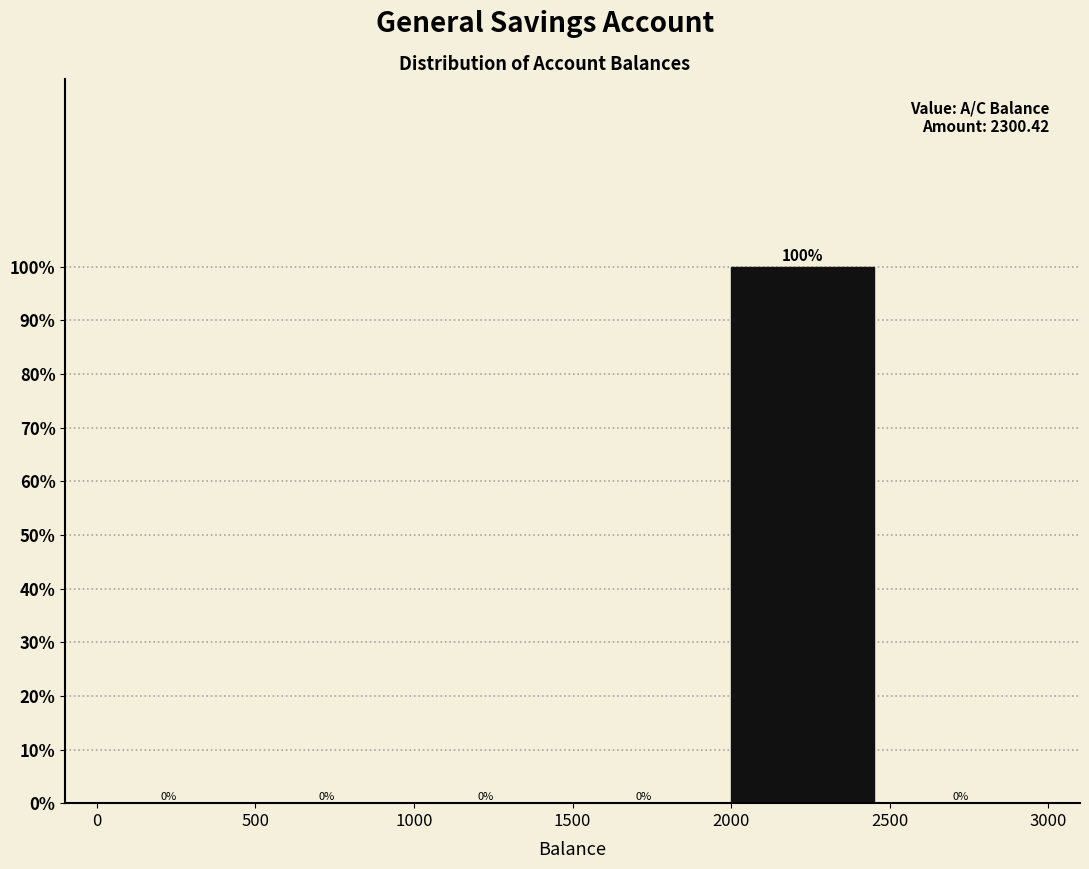

Reading left to right, list every bar in this chart as the range it spans on the x-axis followed by its height.

0 to 500: 0
500 to 1000: 0
1000 to 1500: 0
1500 to 2000: 0
2000 to 2500: 100
2500 to 3000: 0